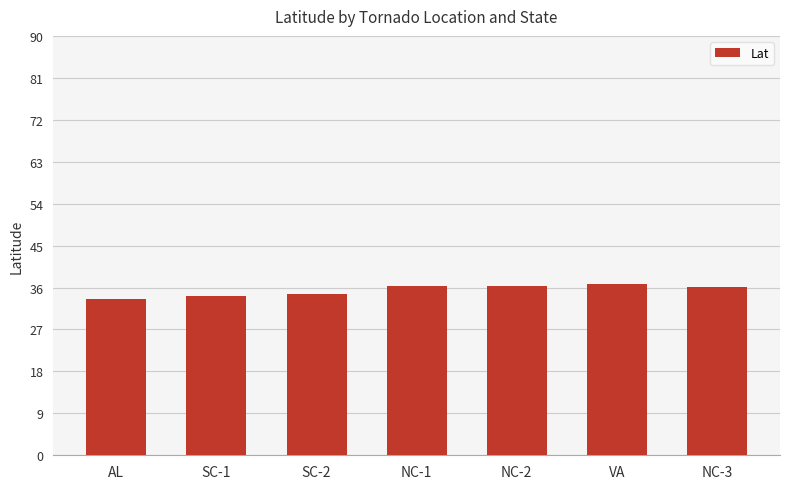

The chart shows a value of 58.3 at NC-1. True or false?

False